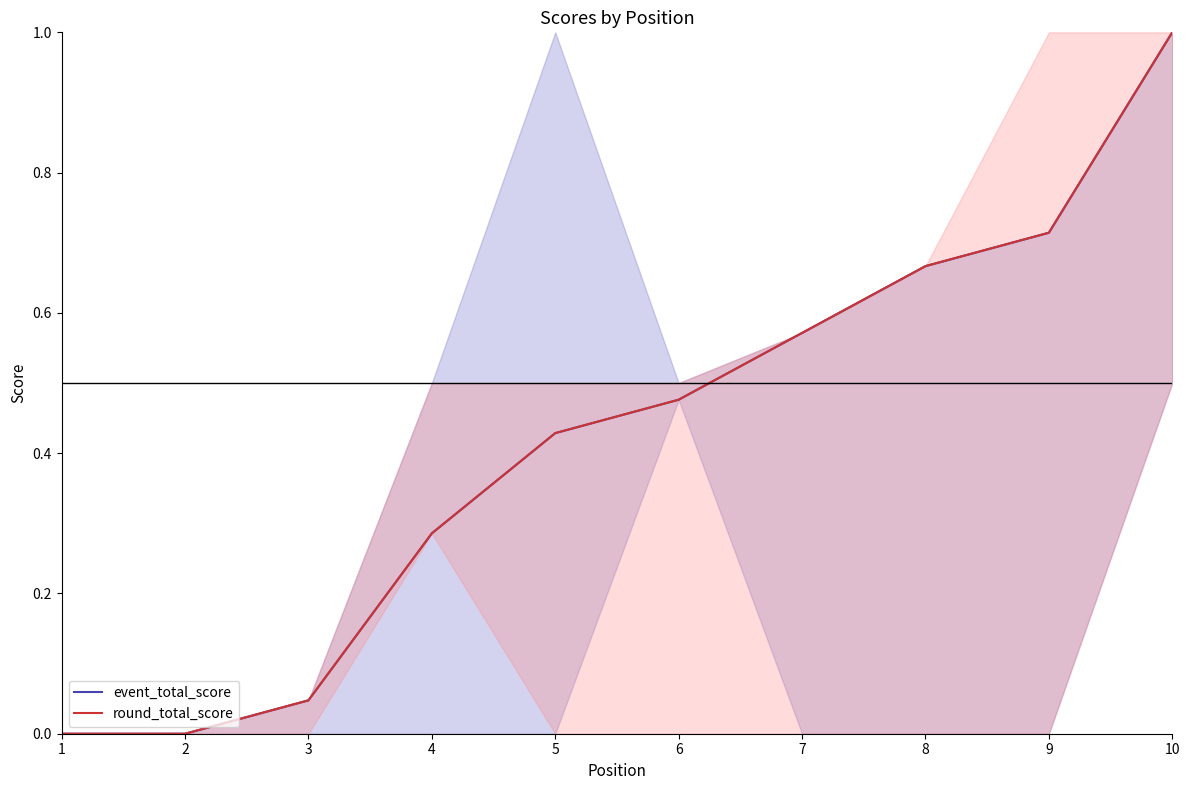

Rank the series by their maximum value, from highest to lowest.

event_total_score, round_total_score